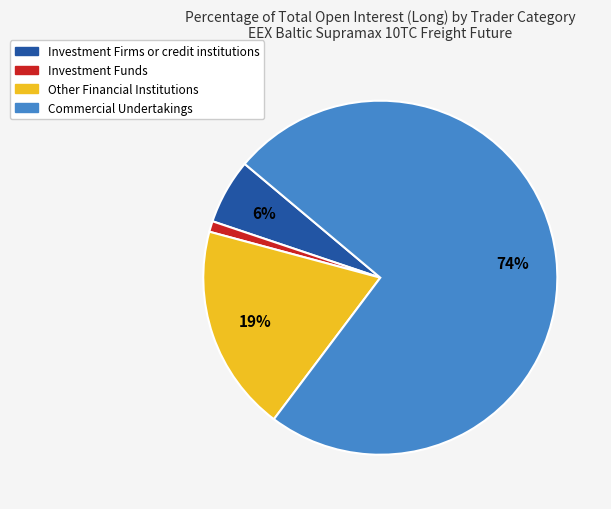

Is it true that Investment Funds is 1% of the pie?

True